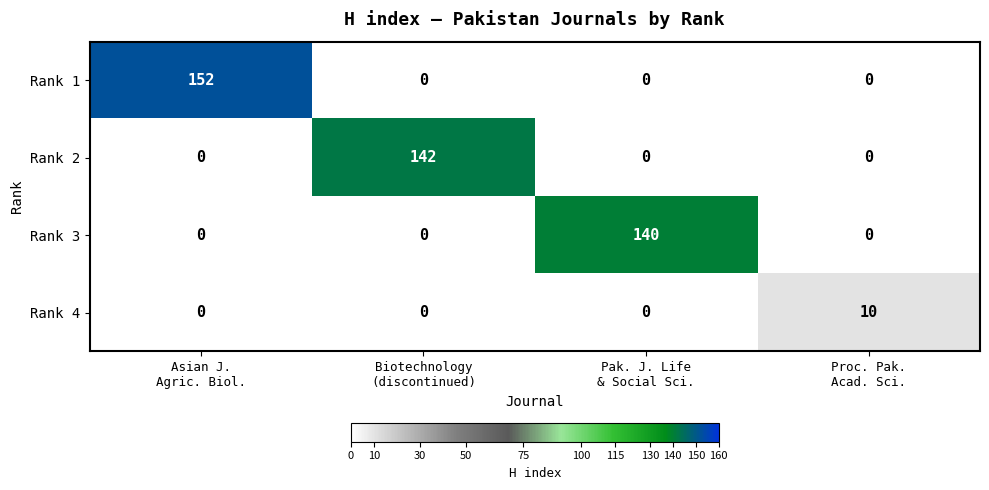

What is the difference between the maximum and minimum values in the Rank 3 series?

140